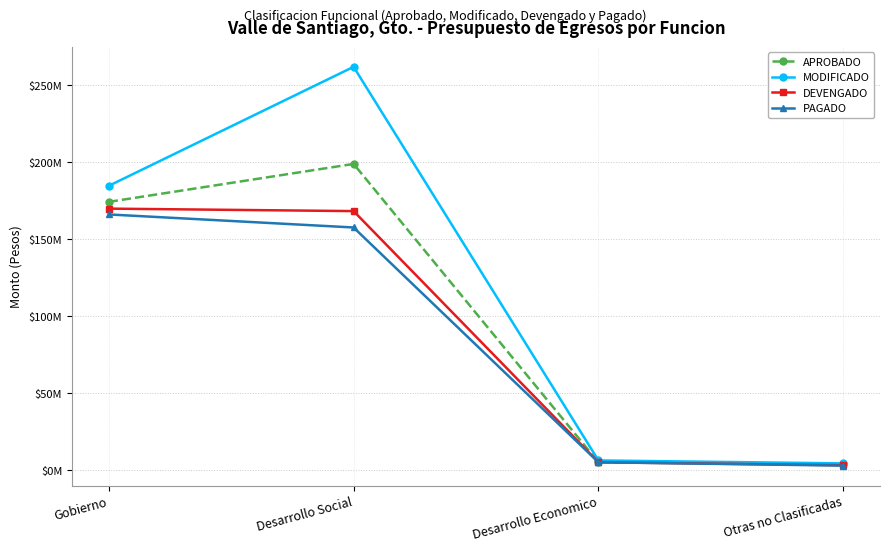

Is the value of PAGADO at Gobierno greater than the value of MODIFICADO at Desarrollo Social?

No